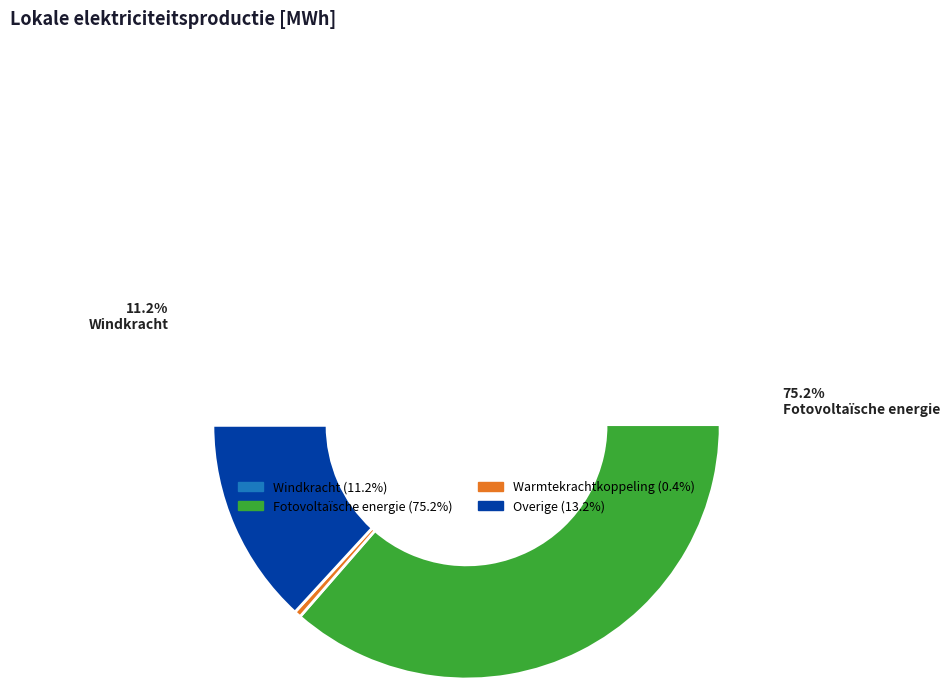

How many segments does this pie chart have?

5